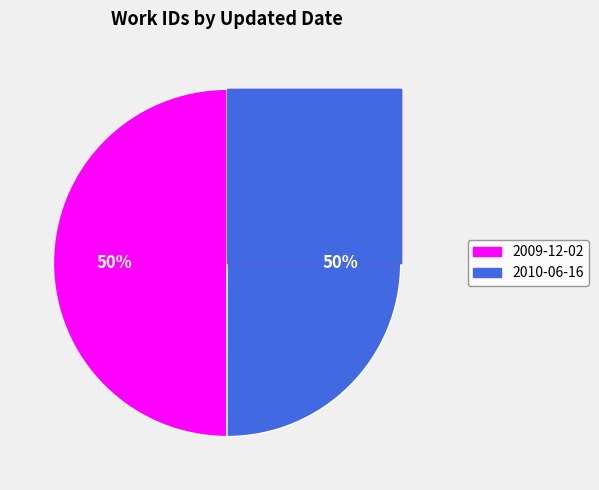

Which category accounts for the majority?

2010-06-16